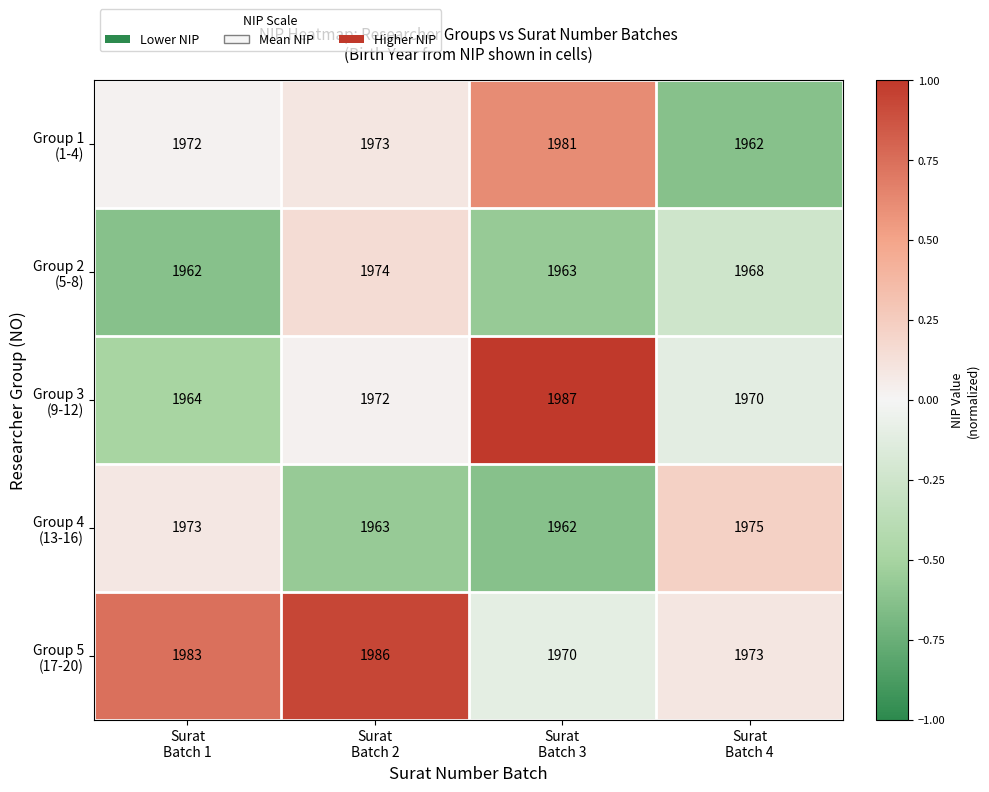

What is the greatest value displayed?

1987